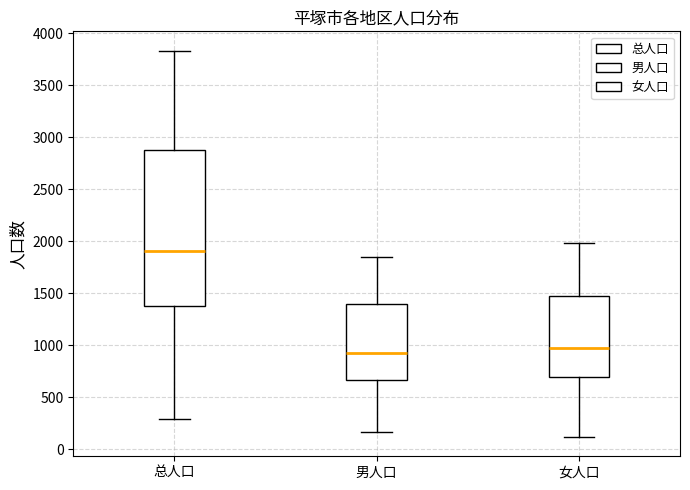

Comparing the boxes themselves (not the whiskers), which one is the tallest?

总人口